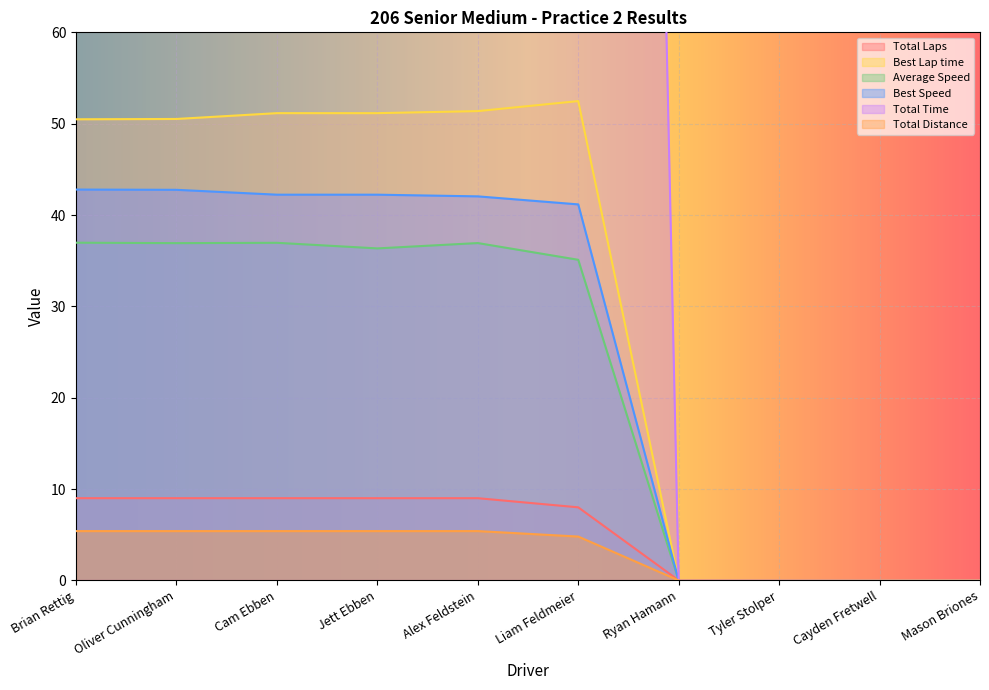

At which category does the chart reach its minimum across all series?

Ryan Hamann